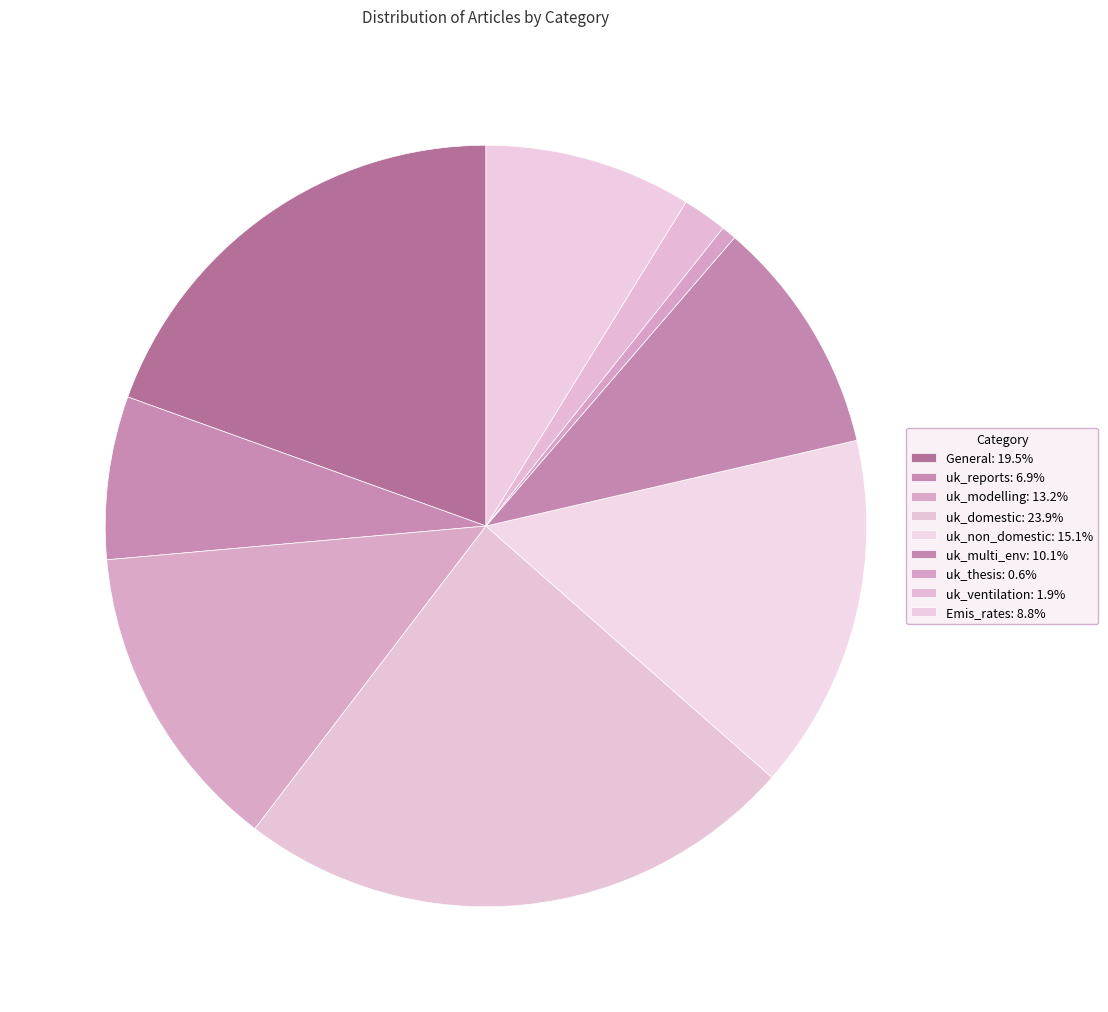

How many slices are in this pie chart?

9